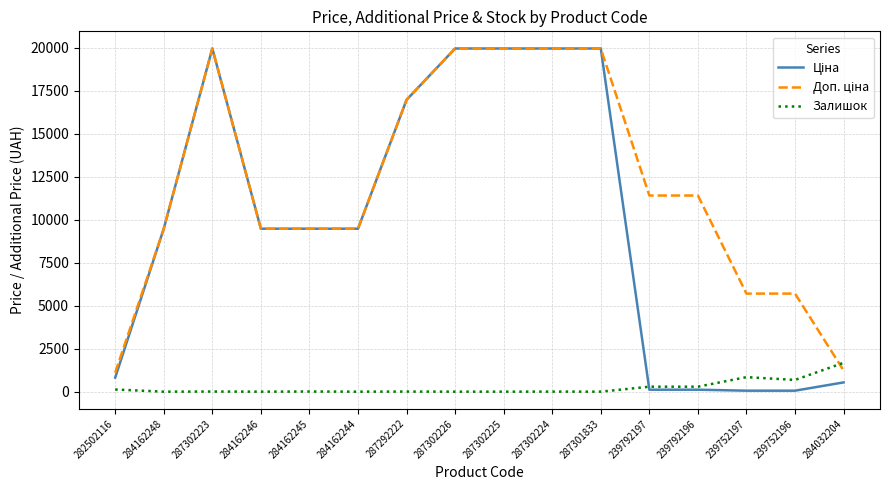

At how many categories does at least one series exceed 7614?

12